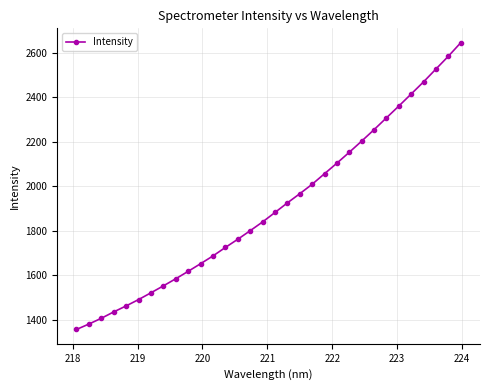

What is the difference between the maximum and minimum values?

1289.6